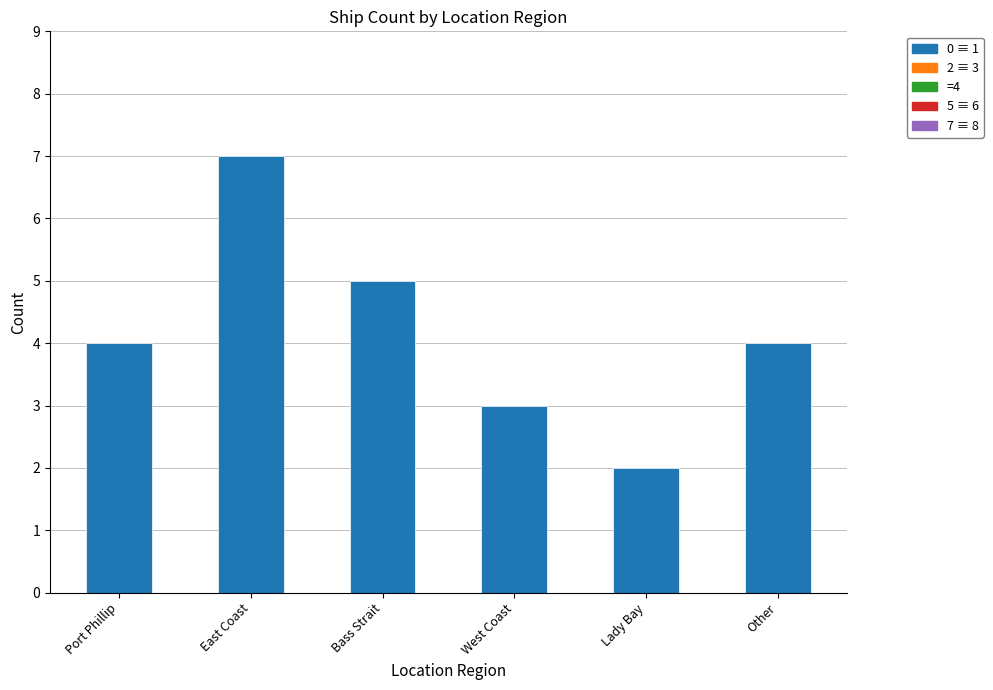

What is the approximate value at Other?

4